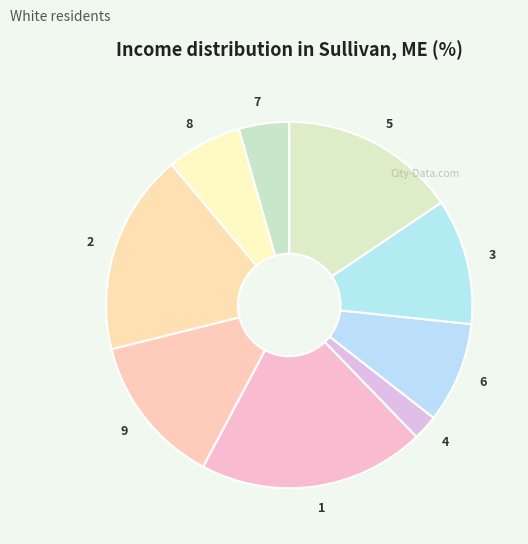

Do 5 and 8 together represent more than half of the pie?

No